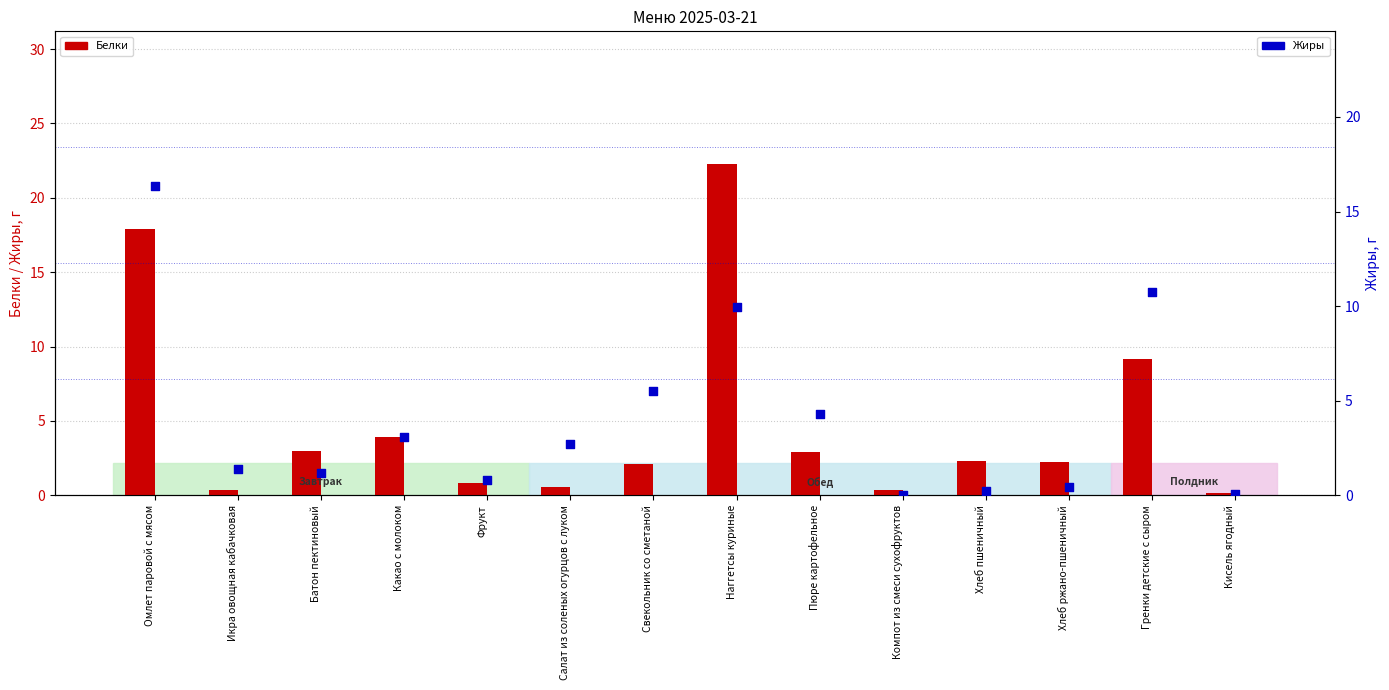

At how many categories does at least one series exceed 3?

6